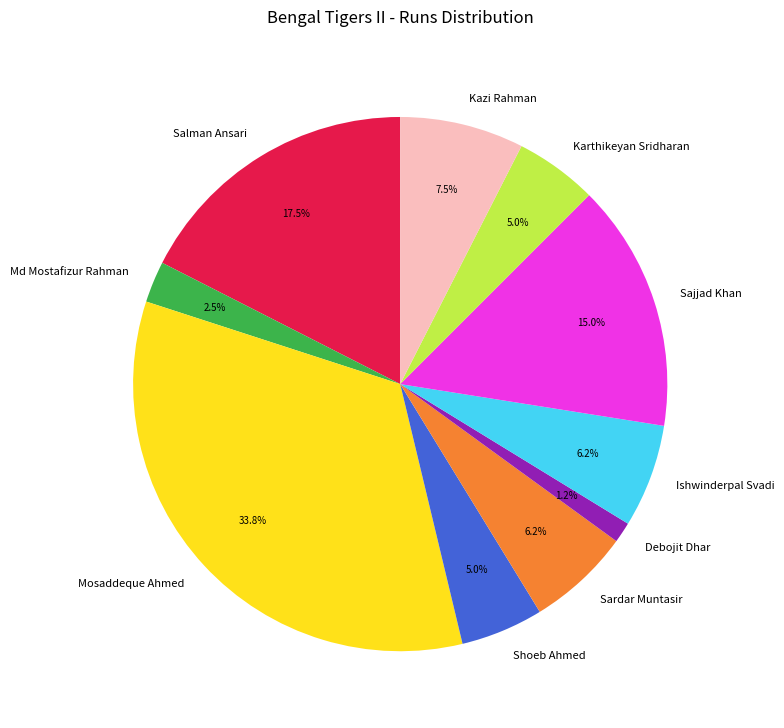

Is there any slice that represents more than half of the pie?

No